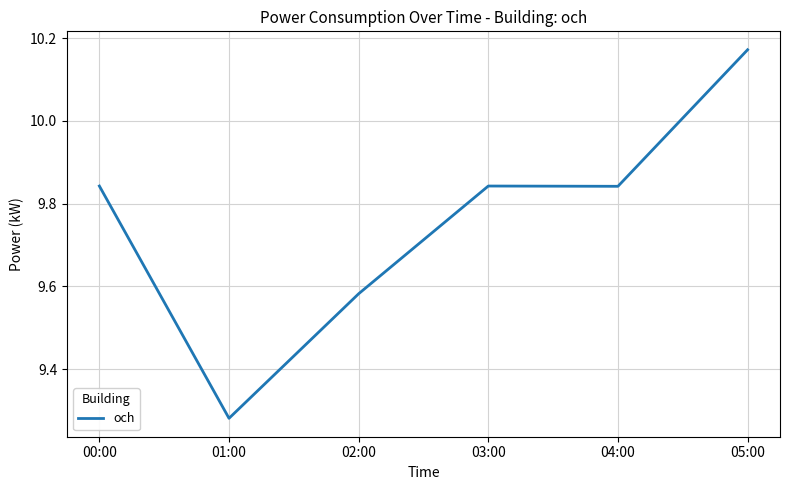

Where is the first local minimum?

01:00